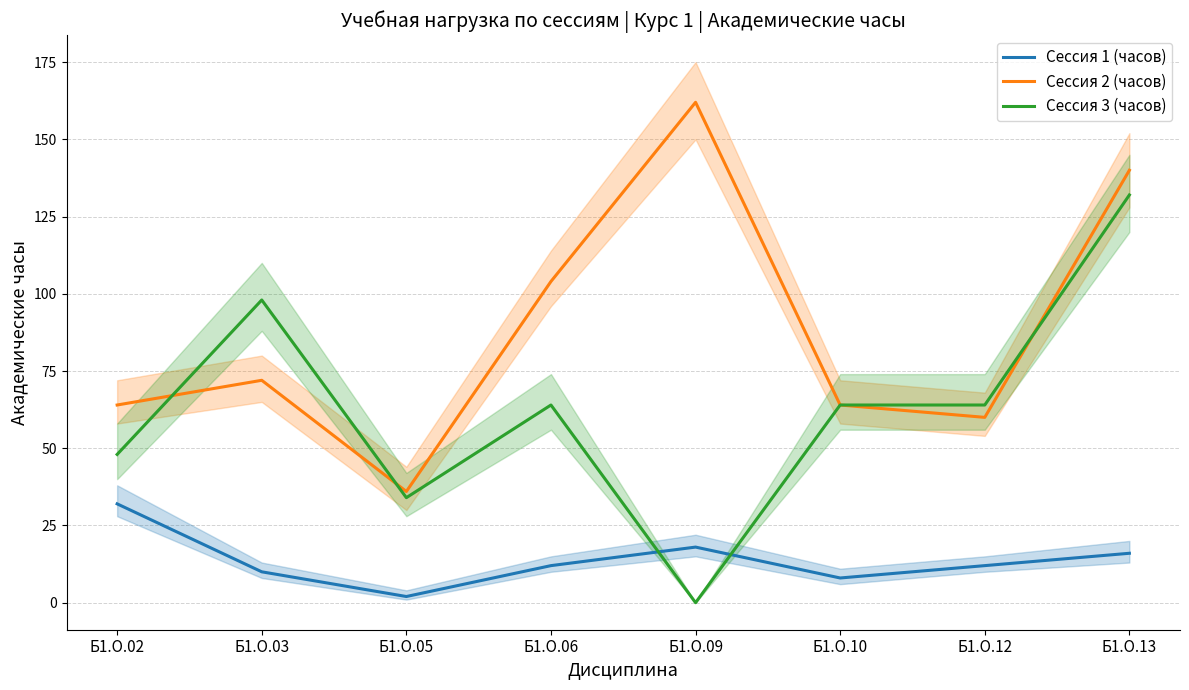

Is the value of Сессия 1 (часов) at Б1.О.06 greater than the value of Сессия 2 (часов) at Б1.О.03?

No